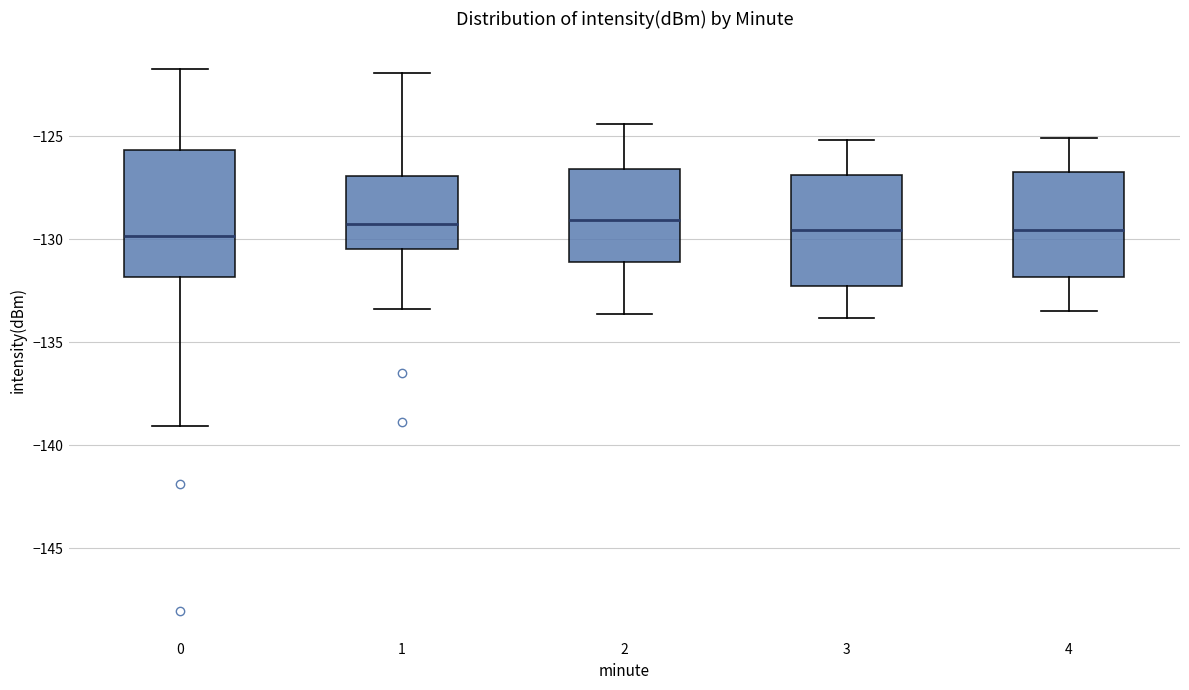

Reading left to right, transcribe this box plot: for each box, give where its median line is, the range the box spans, and where its two whiskers end, as read against the y-axis. The values are not printed on the chart, so give them approximately, as read against the axis.

0: median -130.0, box -132.0 to -125.5, whiskers -139.0 to -121.5
1: median -129.0, box -130.5 to -127.0, whiskers -133.5 to -122.0
2: median -129.0, box -131.0 to -126.5, whiskers -133.5 to -124.5
3: median -129.5, box -132.0 to -127.0, whiskers -134.0 to -125.0
4: median -129.5, box -132.0 to -126.5, whiskers -133.5 to -125.0